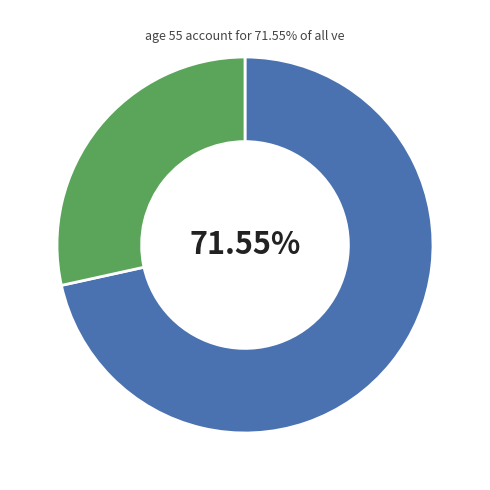

Does any single category account for the majority?

Yes